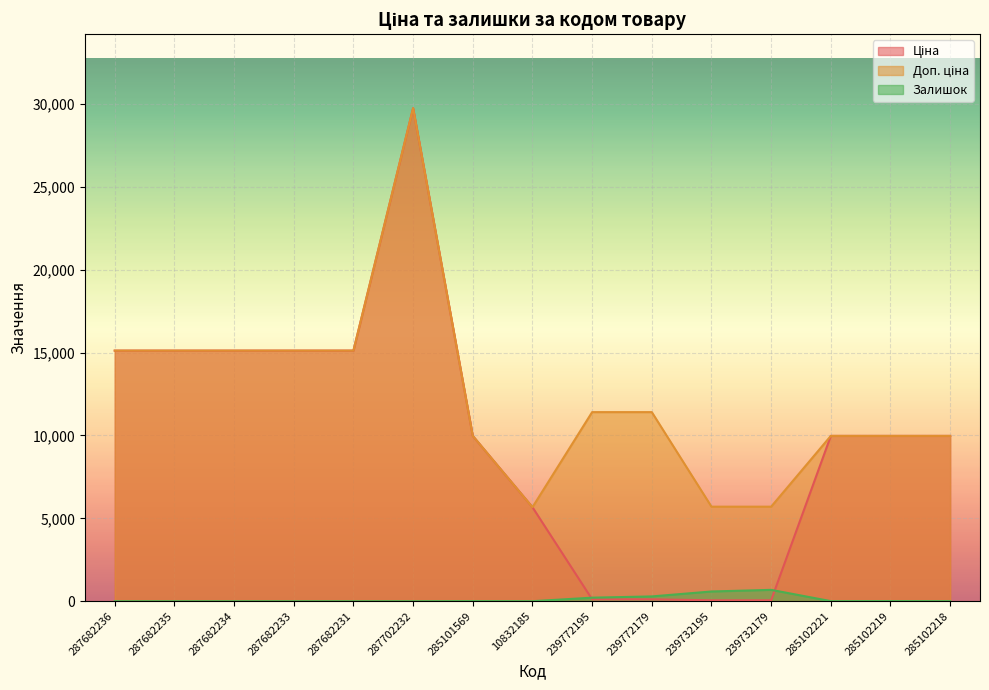

Between 10832185 and 287682235, which is larger?

287682235